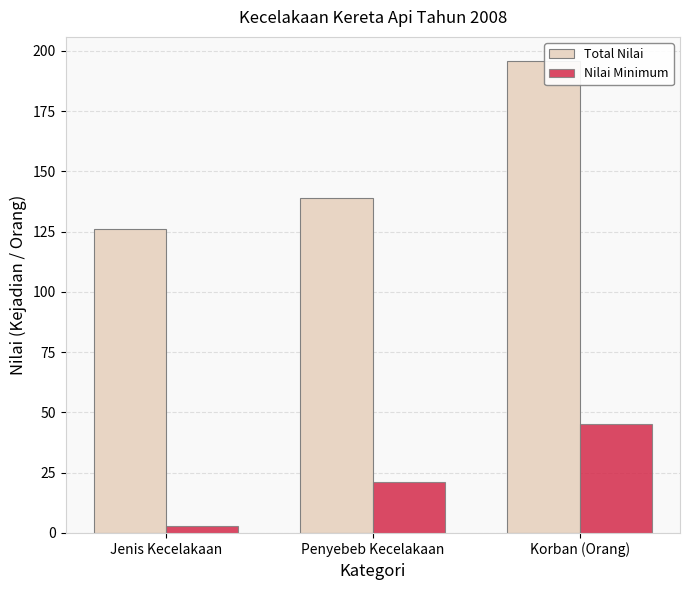

At which category does the chart reach its minimum across all series?

Jenis Kecelakaan